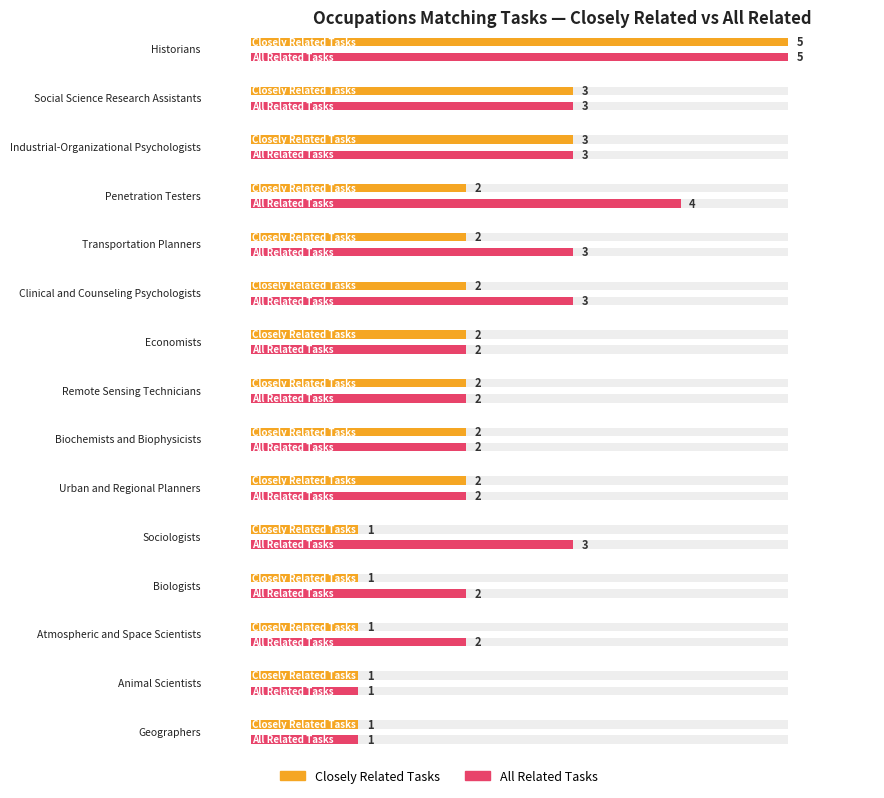

What is the sum of the Closely Related Tasks values at Atmospheric and Space Scientists and Remote Sensing Technicians?

3